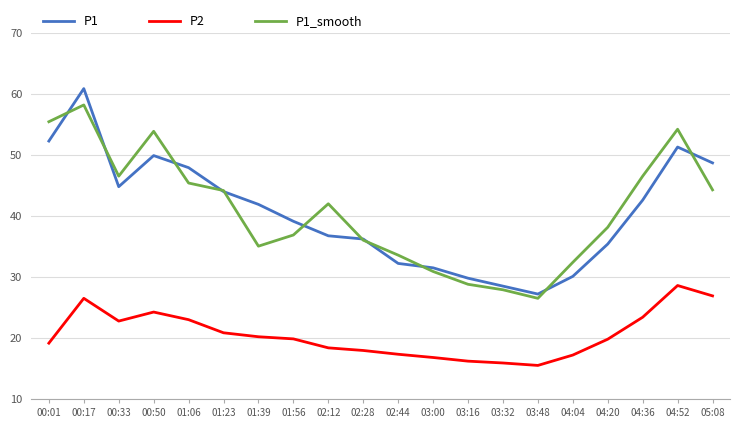

Which category has the highest value across all series?

00:17